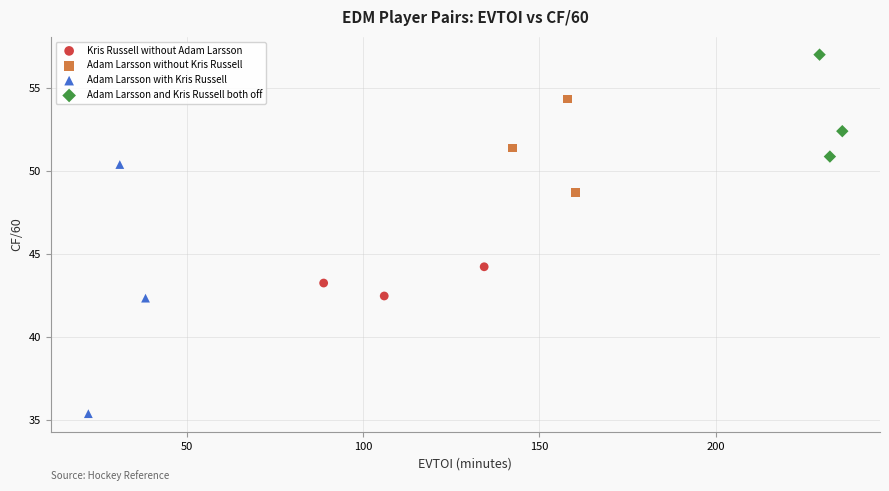

Which series reaches the minimum Y coordinate?

Adam Larsson with Kris Russell